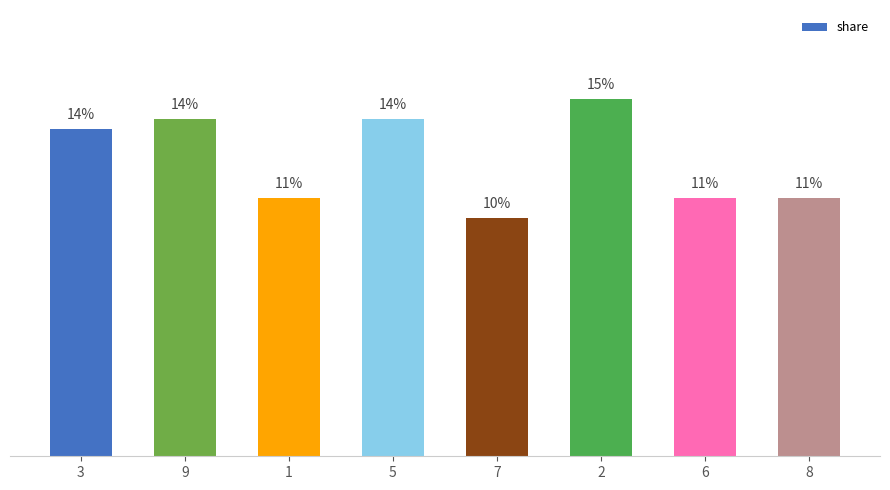

What is the difference between the values at 8 and 5?

3.3